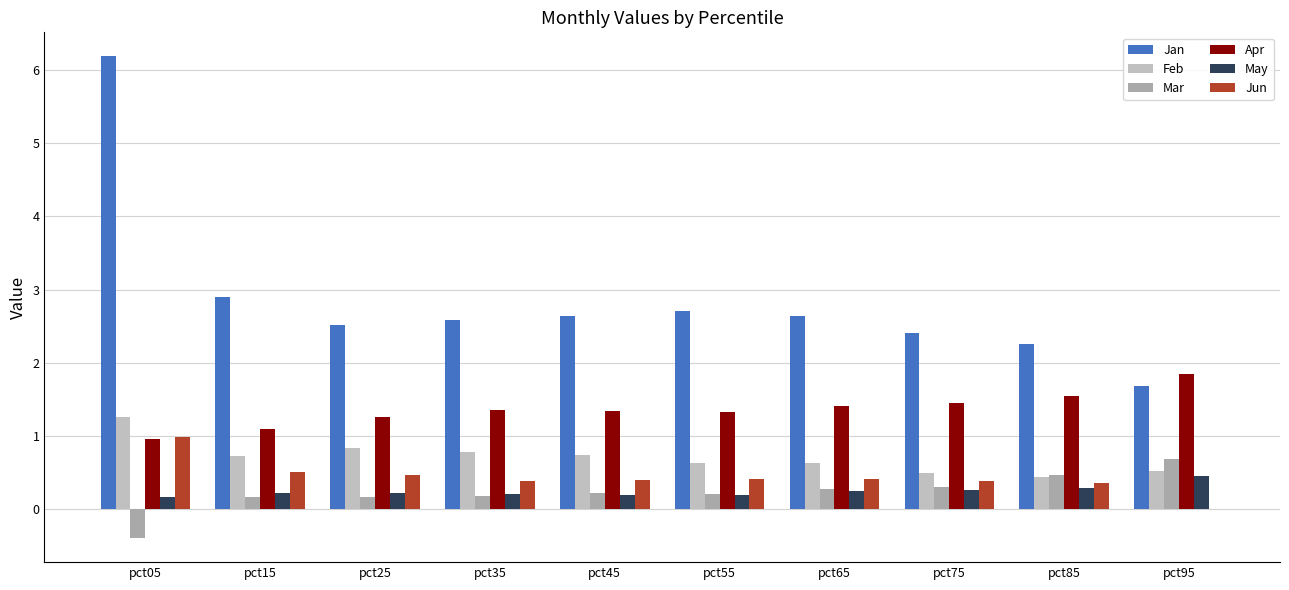

How many categories are shown in the chart?

10